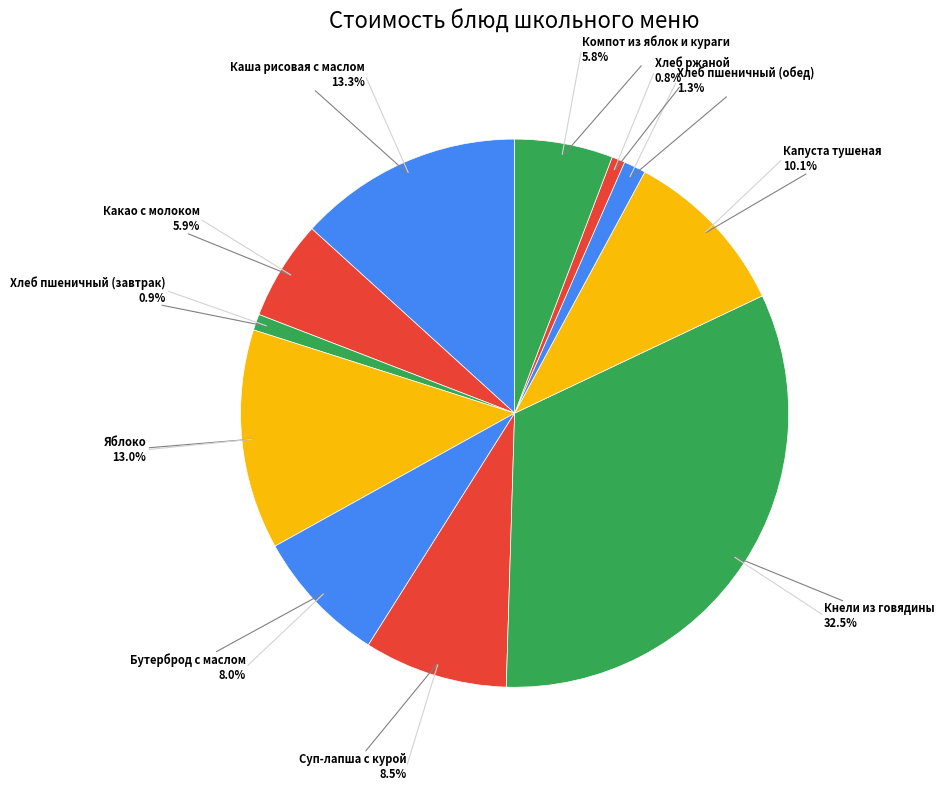

What percentage do Компот из яблок и кураги and Бутерброд с маслом together represent?

13.8%